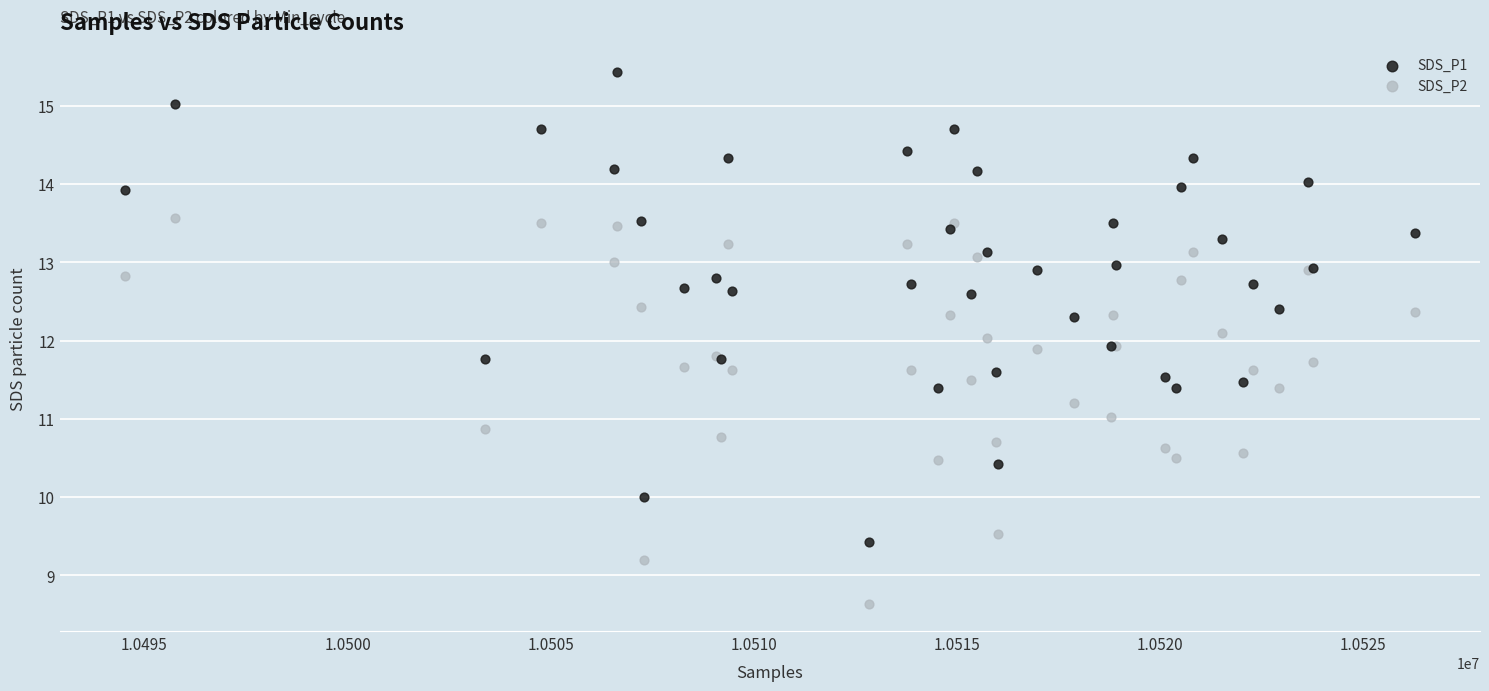

What are all the series names shown in the legend?

SDS_P1, SDS_P2